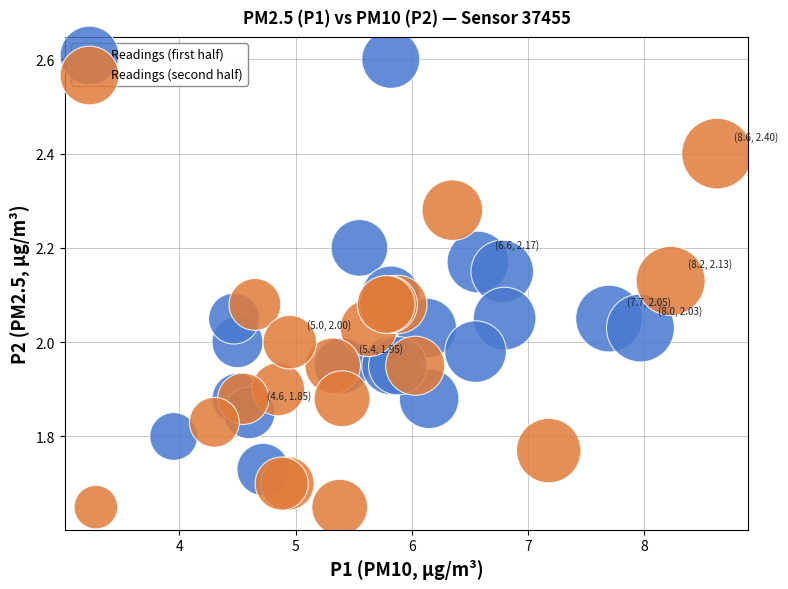

Which series contains the lowest Y value?

Readings (second half)